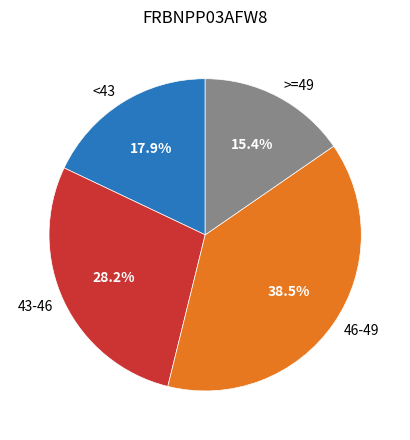

What portion of the pie excludes 46-49?

61.5%